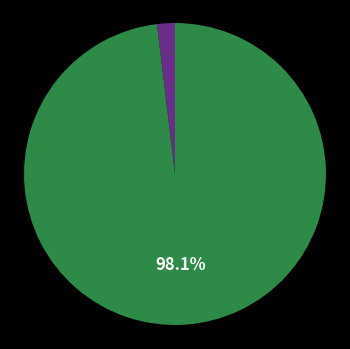

Does any single category account for the majority?

Yes